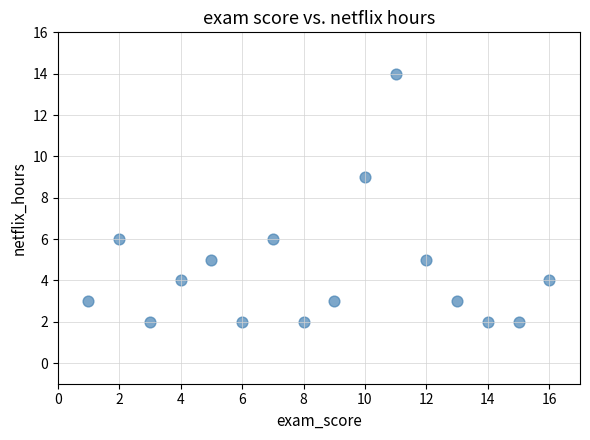

What Y value in the scatter plot is closest to 8?

9